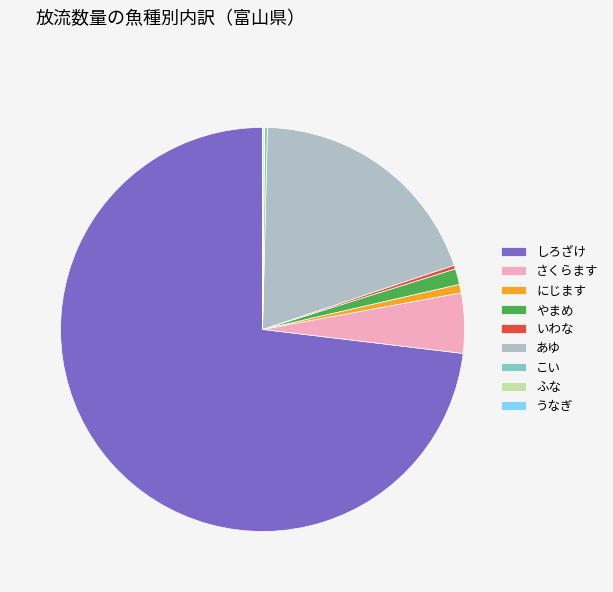

Which category has the biggest portion of the pie?

しろざけ